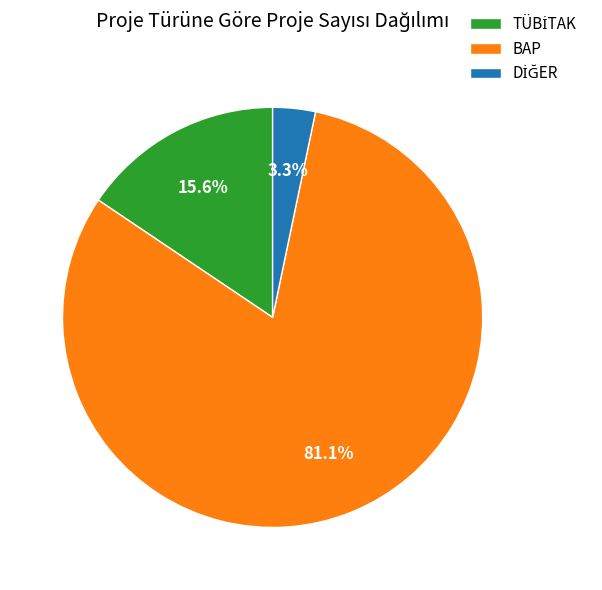

How many segments does this pie chart have?

3